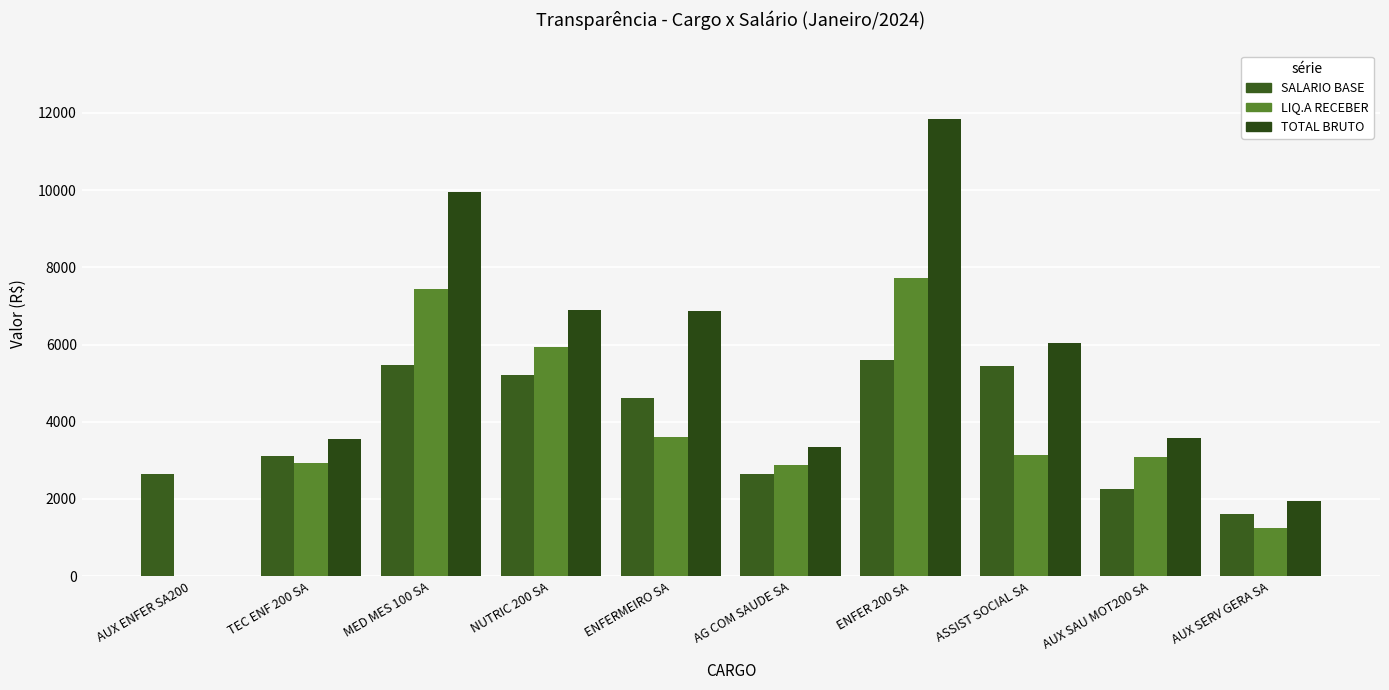

What is the label of the 6th bar from the right?

ENFERMEIRO SA